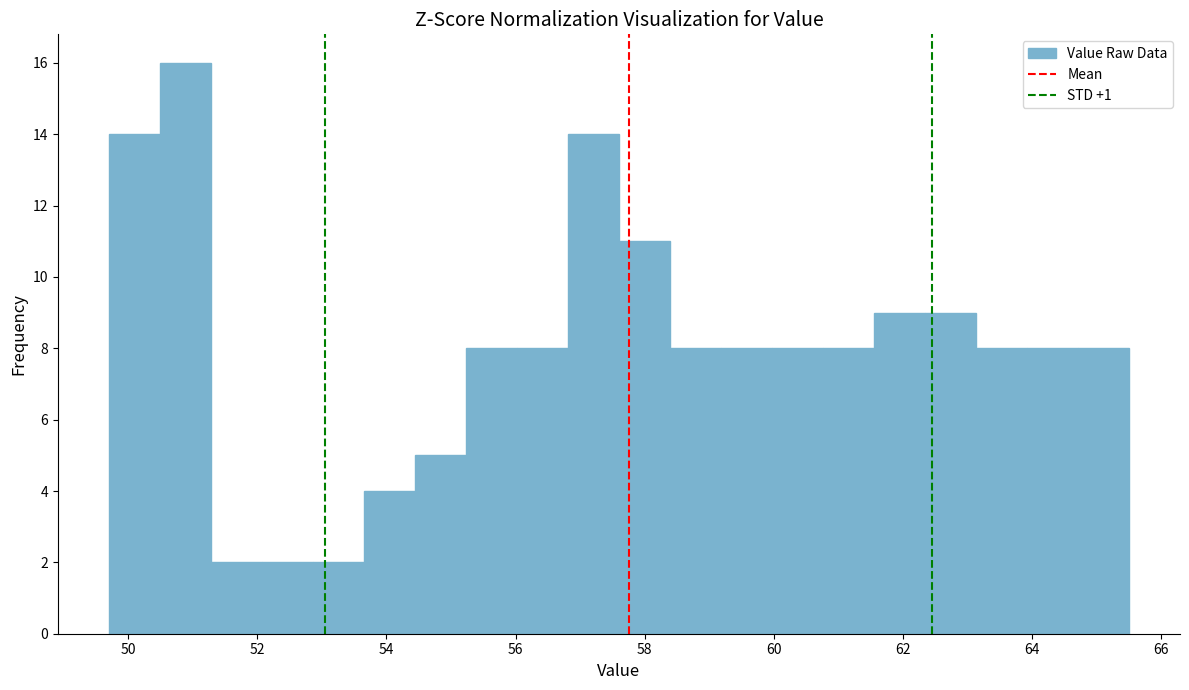

Read against the x-axis, roughly where is the centre of the tallest bar?

50.8